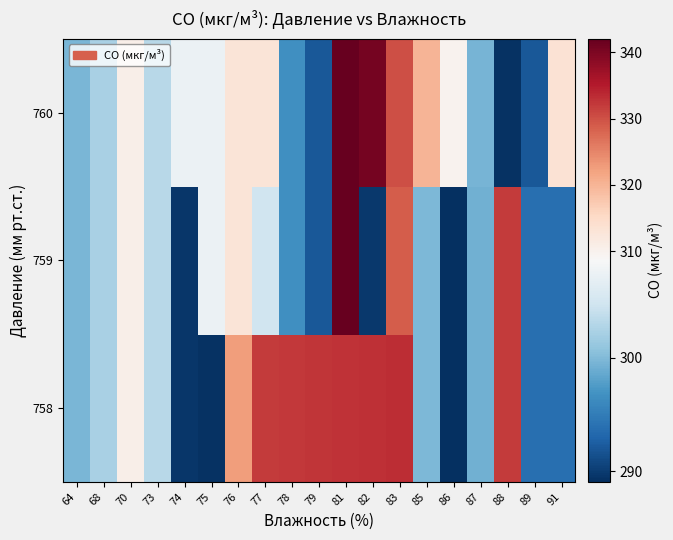

How many data points does each series have?

19